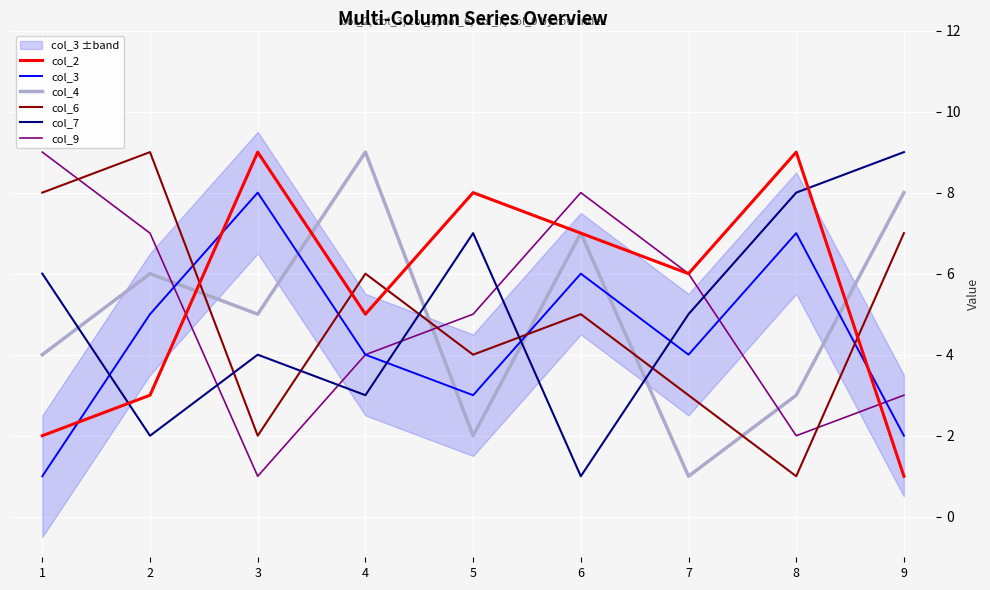

What is the greatest value displayed?

9